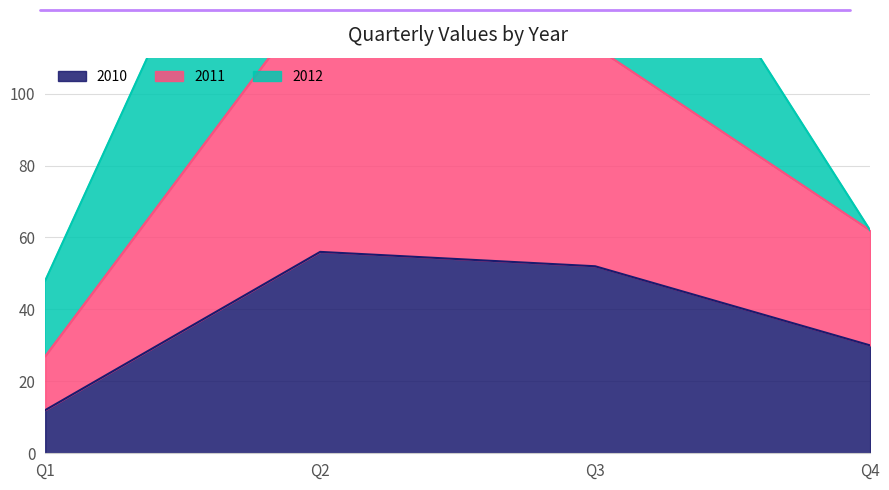

What value does the 2011 series have at Q2, to the nearest 5?

130